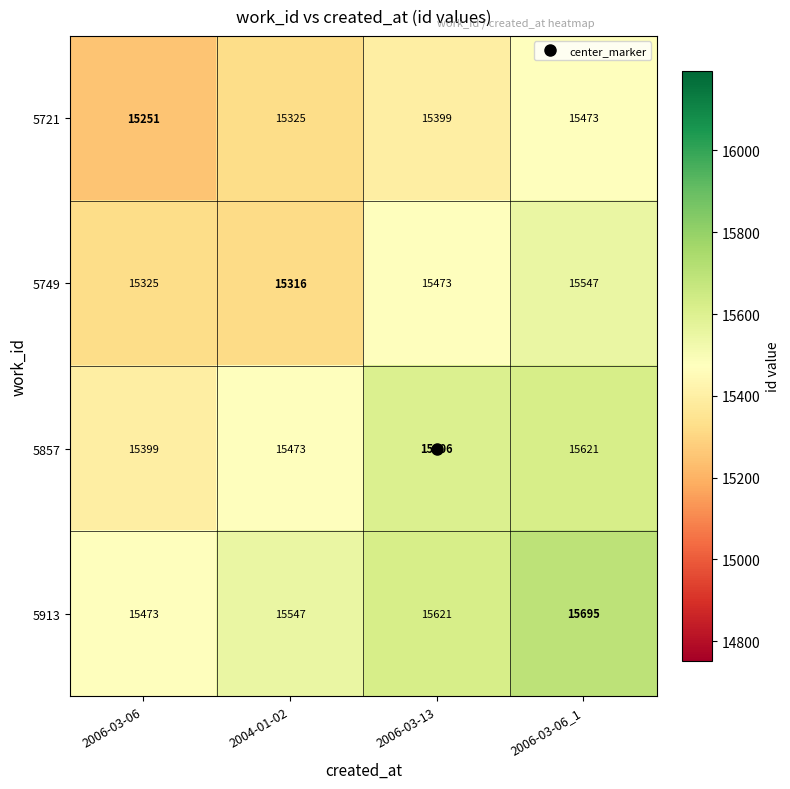

Which category has the lowest value in the 5913 series?

2006-03-06